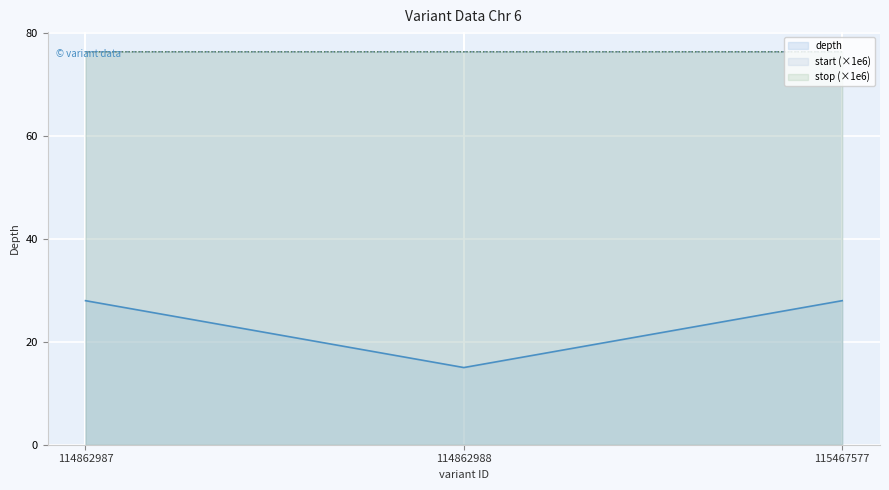

What is the spread (max minus min) of values at 114862987?

48.4